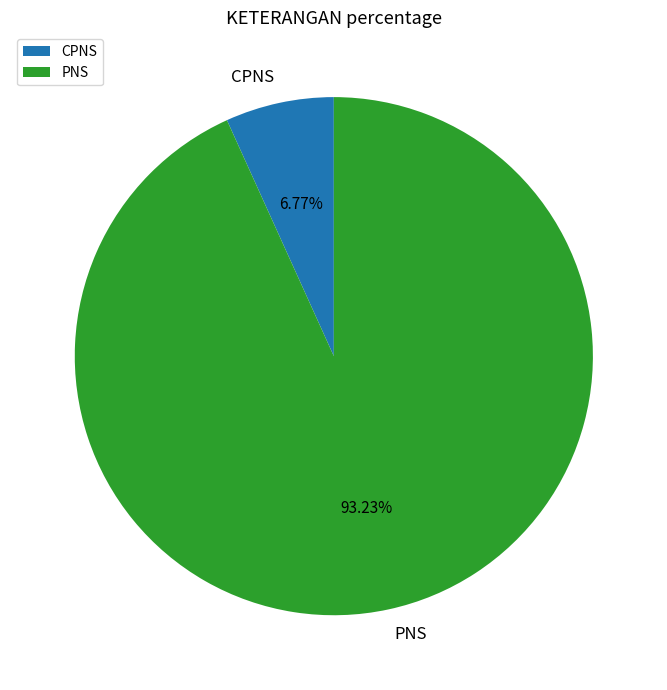

Which has a higher value, PNS or CPNS?

PNS